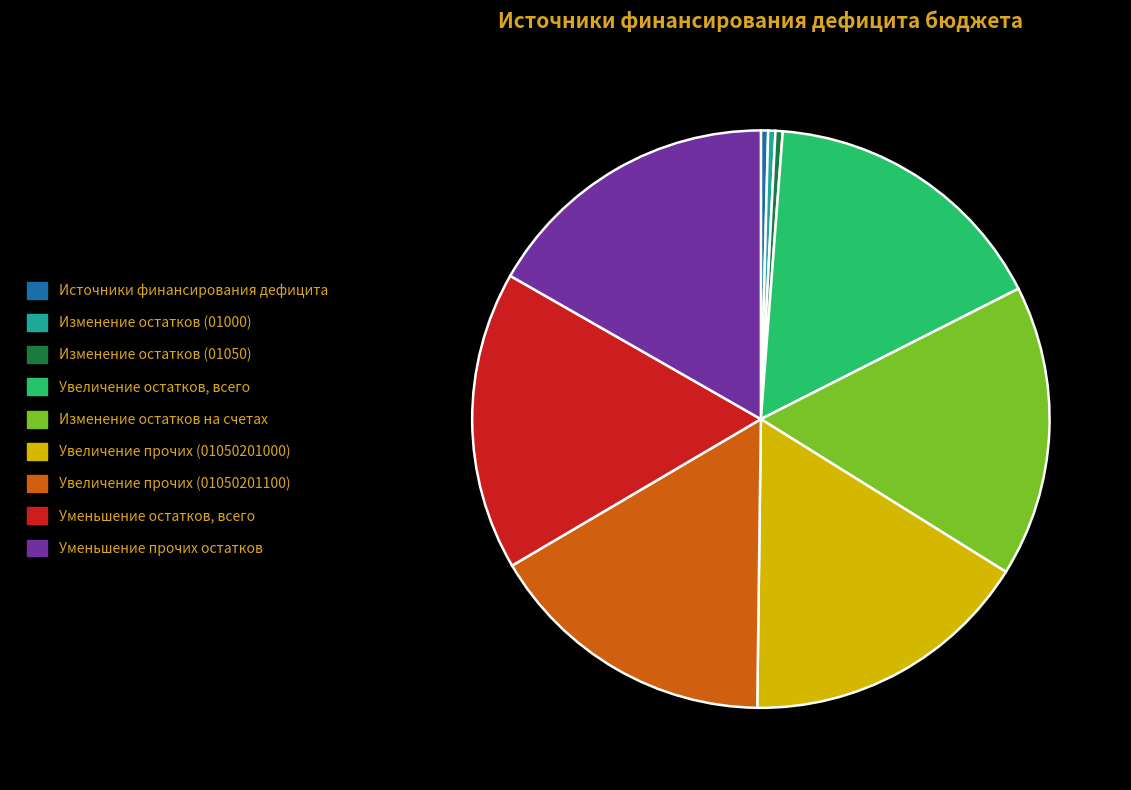

The Увеличение остатков, всего slice represents 16% of the pie. True or false?

True